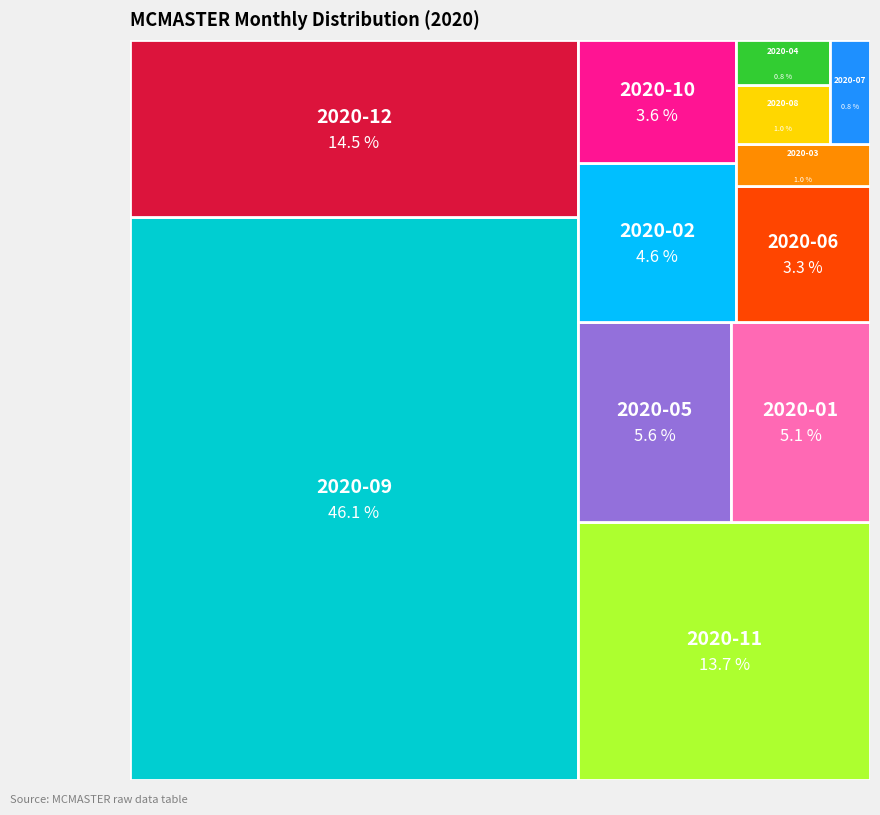

Rank the categories by value from highest to lowest.

2020-09, 2020-12, 2020-11, 2020-05, 2020-01, 2020-02, 2020-10, 2020-06, 2020-03, 2020-08, 2020-04, 2020-07